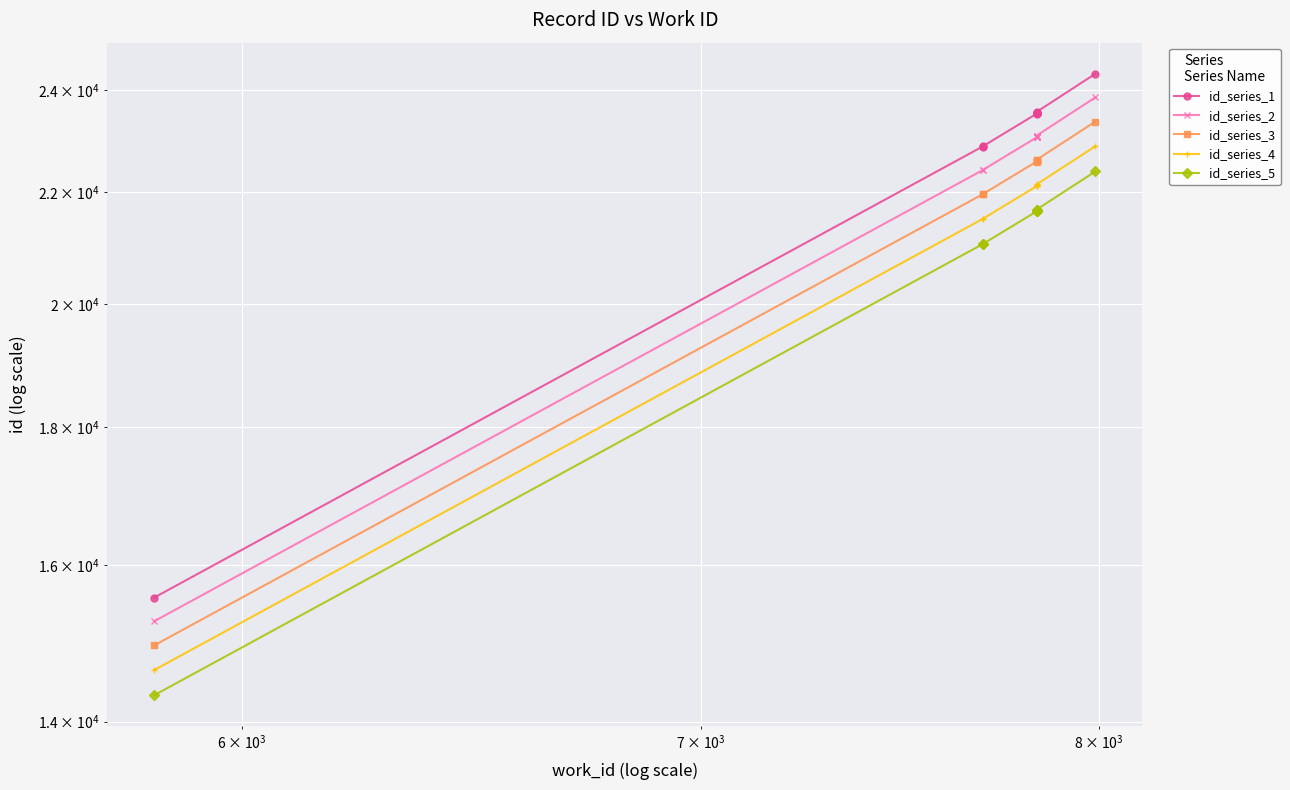

Is this an area chart (filled region under the line)?

No